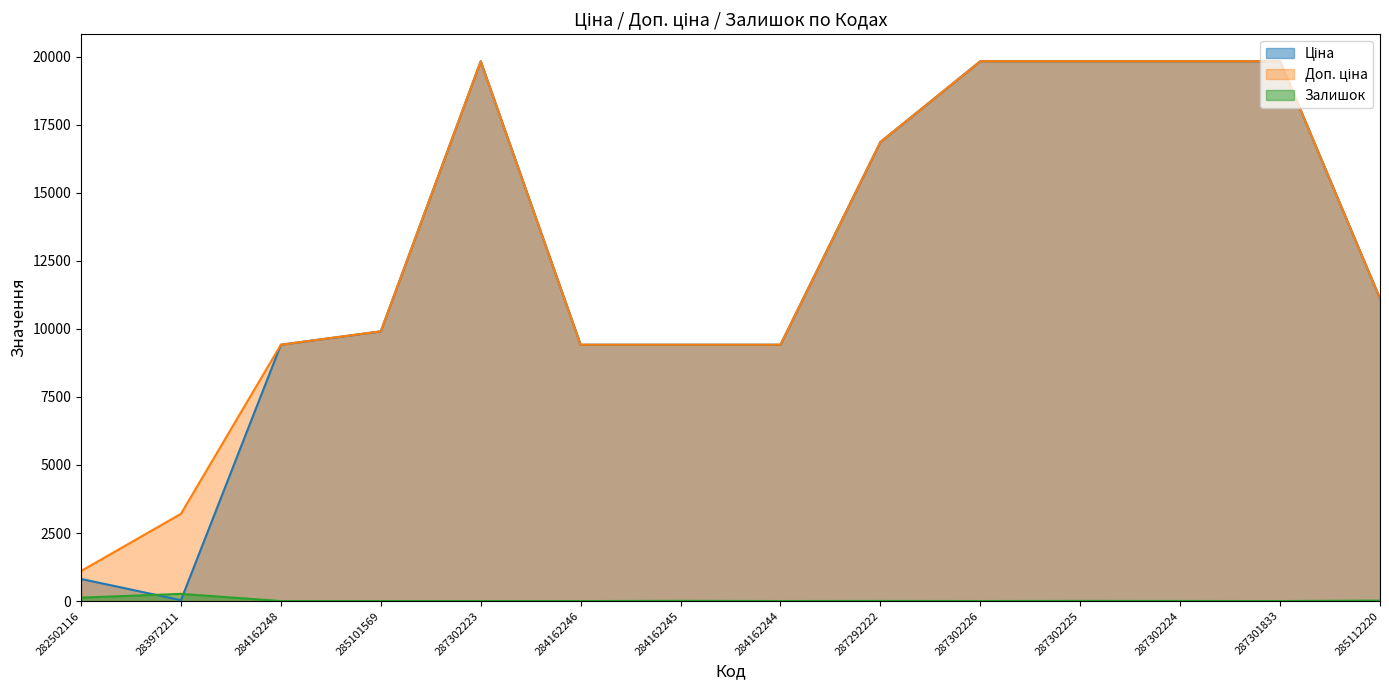

Does the chart have visible grid lines?

No